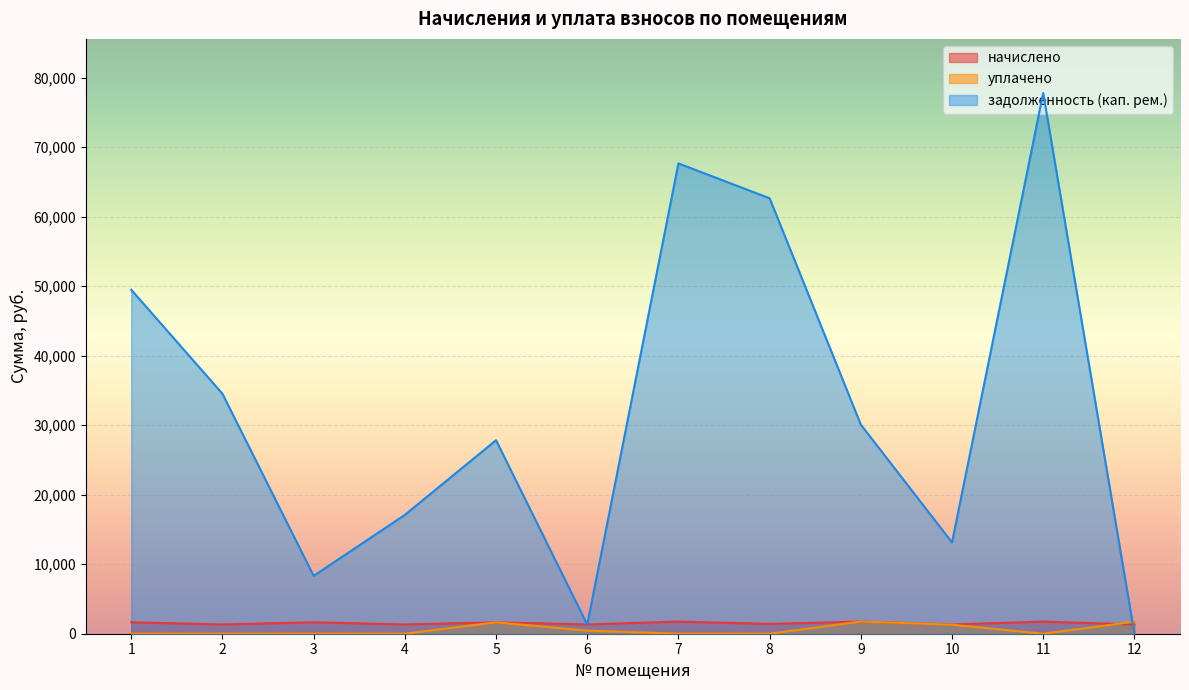

How many interior local valleys does the задолженность (кап. рем.) series have?

3